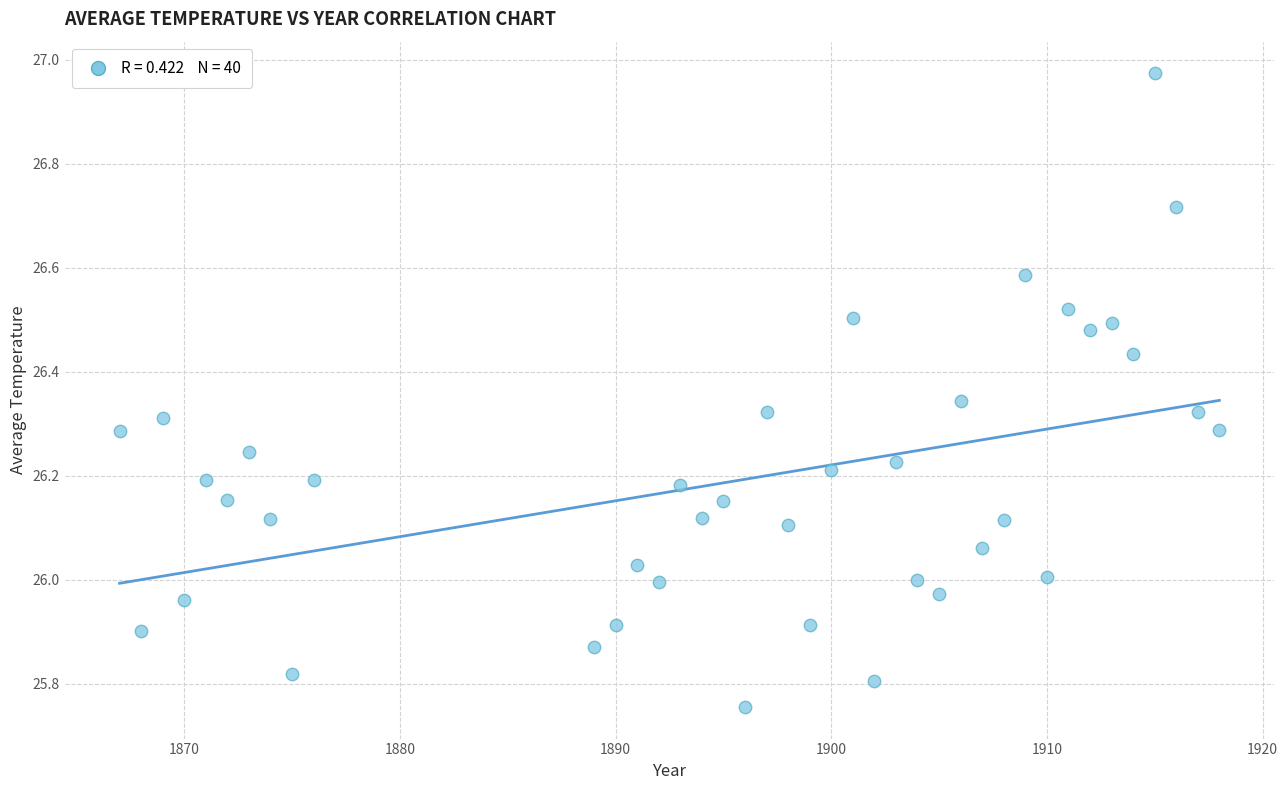

What is the range of Y values (max minus min)?

1.2